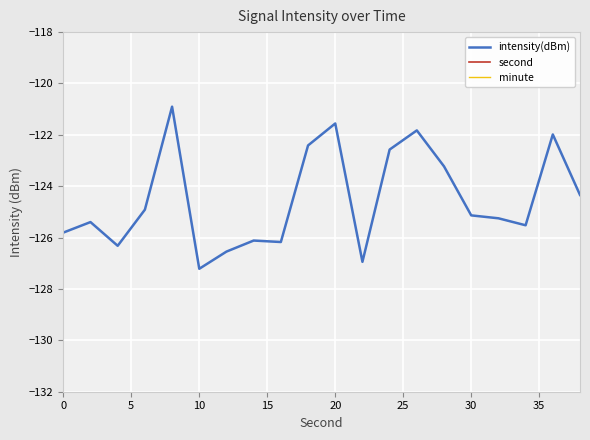

True or false: intensity(dBm) has a value of -125.8 at 0.

True